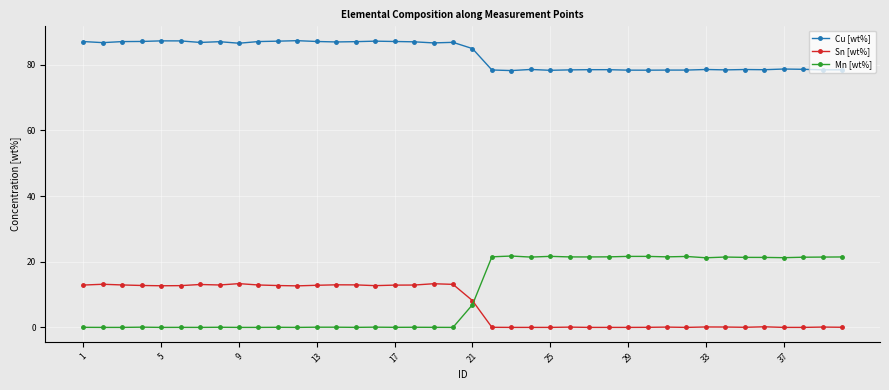

What is the maximum value for Mn [wt%]?

21.7